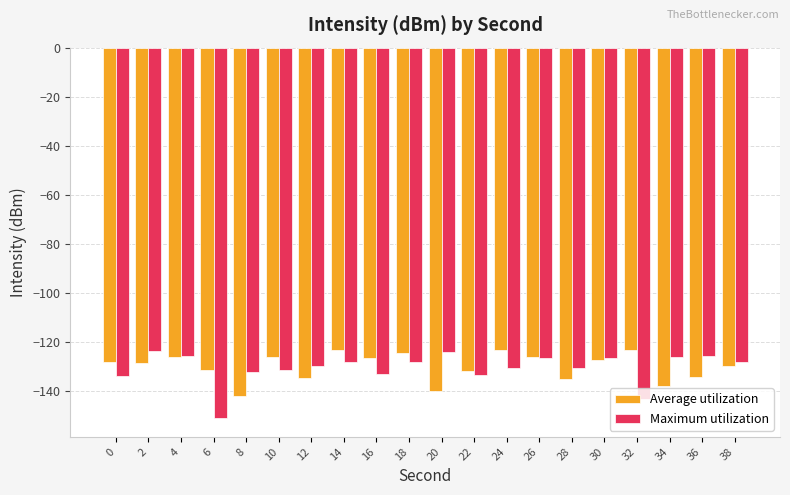

How many series are shown in this chart?

2